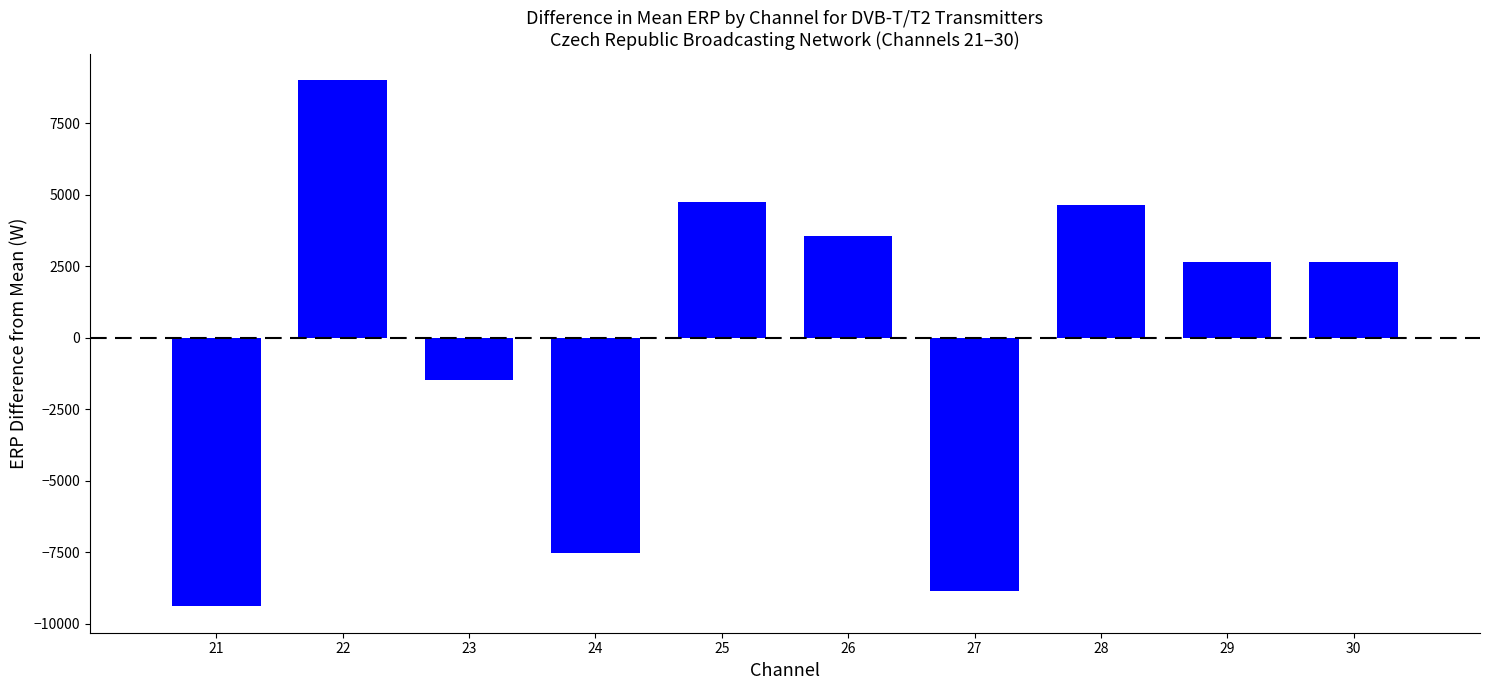

Reading left to right, transcribe all the data shown in this chart.

21=-9396.0	22=8999.8	23=-1490.4	24=-7534.4	25=4750.2	26=3551.3	27=-8842.4	28=4651.2	29=2655.3	30=2655.3